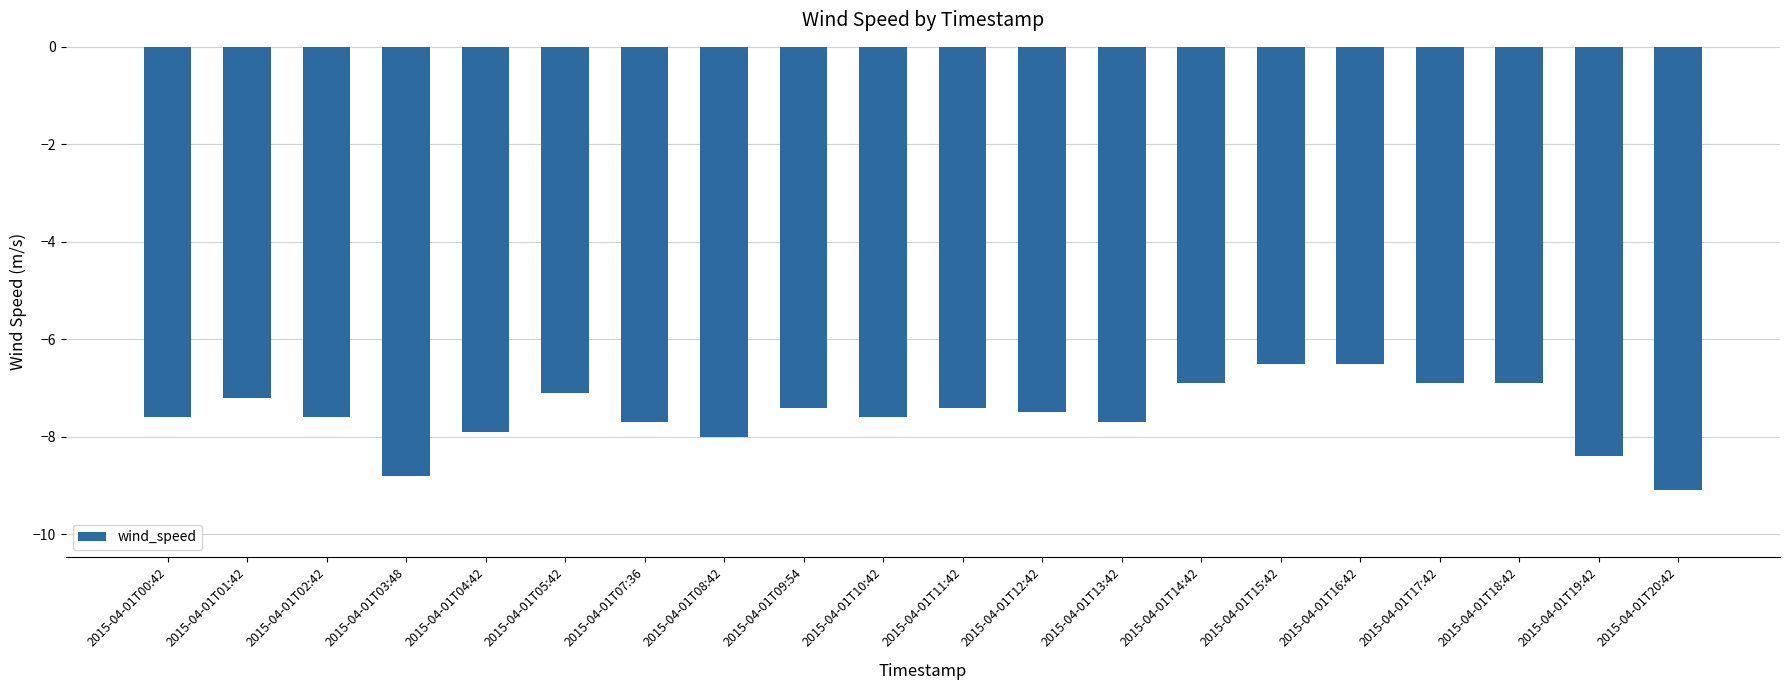

How many data points are less than -7?

15